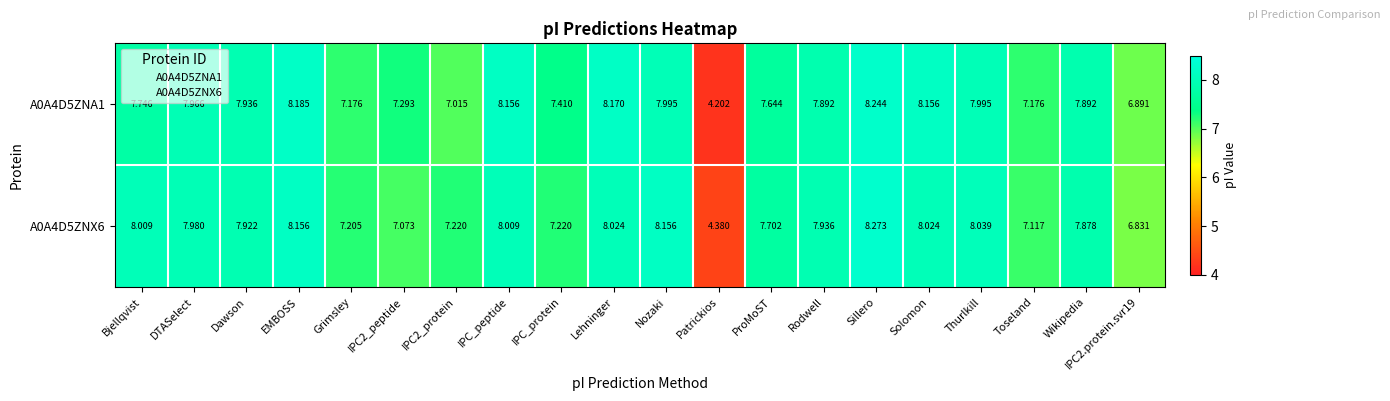

Which label corresponds to the largest value in the chart?

Sillero